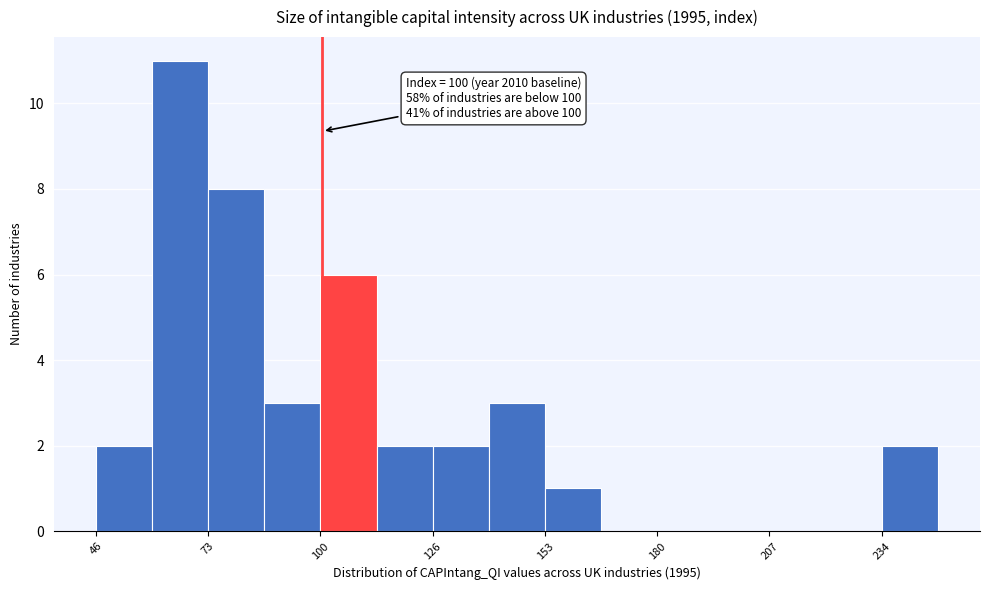

Around what value on the x-axis is the tallest bar? Give the approximate position of its centre, as read against the axis.

65